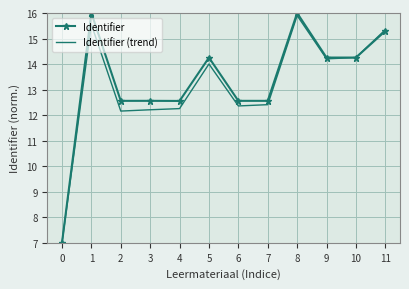

Reading left to right, what are all the values shown in this chart?

Identifier: 0=7.0	1=16.0	2=12.6	3=12.6	4=12.6	5=14.3	6=12.6	7=12.6	8=16.0	9=14.3	10=14.3	11=15.3
Identifier (trend): 0=7.0	1=15.6	2=12.2	3=12.2	4=12.3	5=14.0	6=12.4	7=12.4	8=15.9	9=14.2	10=14.3	11=15.3